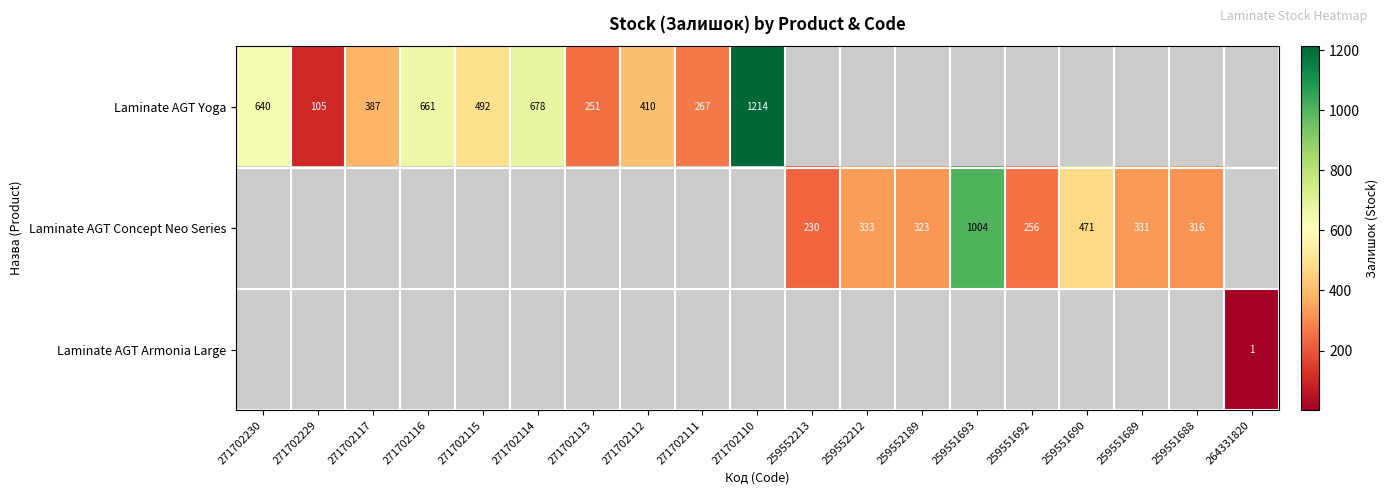

The value of Laminate AGT Yoga at 271702112 is 410. True or false?

True